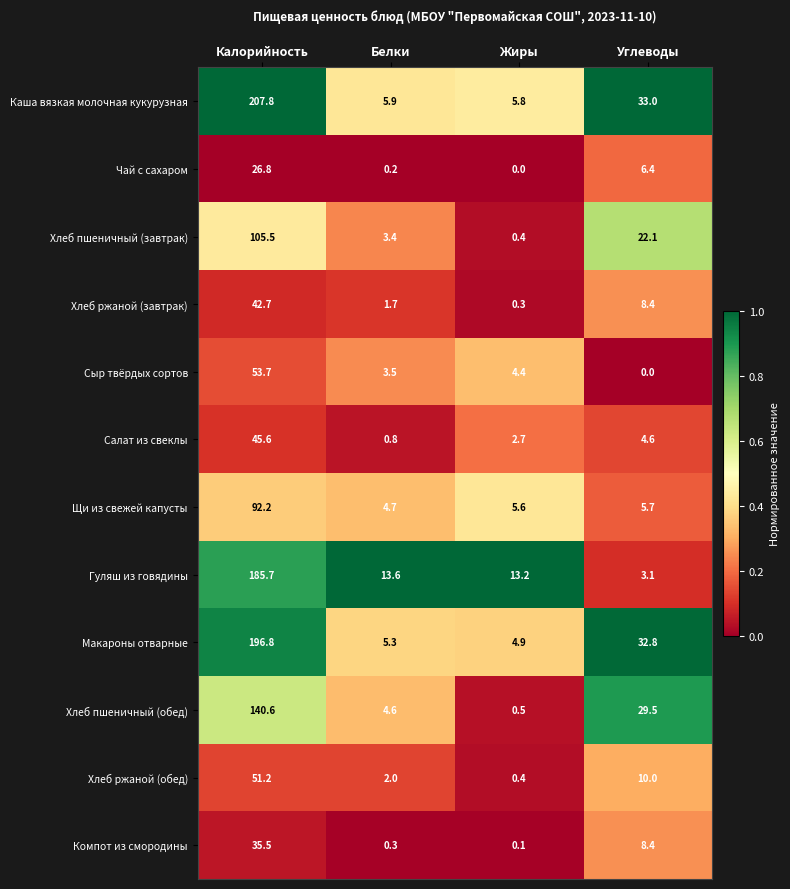

List the labels in order of Компот из смородины value, largest first.

Калорийность, Углеводы, Белки, Жиры